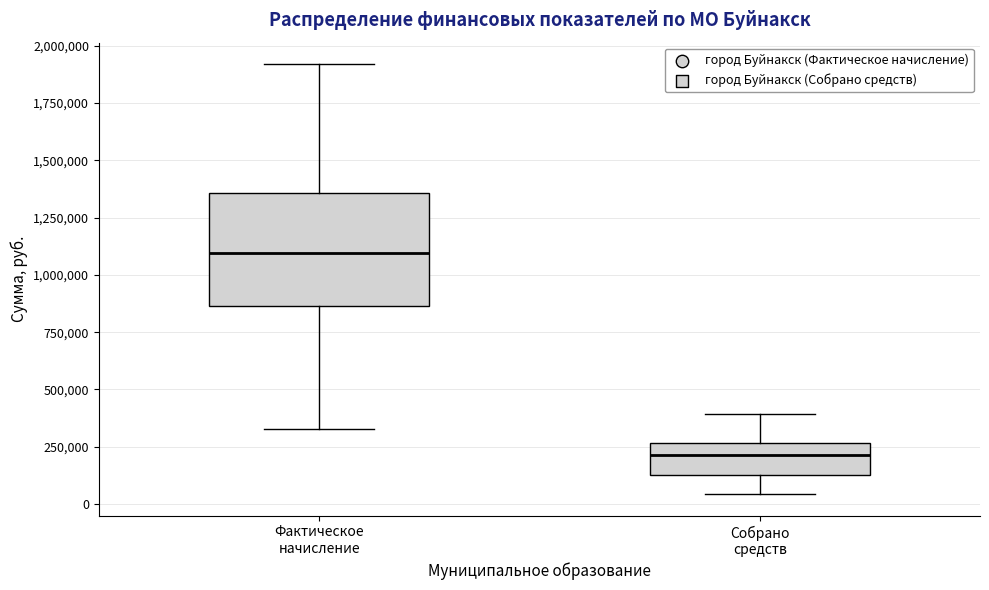

Which box is the tallest, from its lower edge to its upper edge?

Фактическое начисление